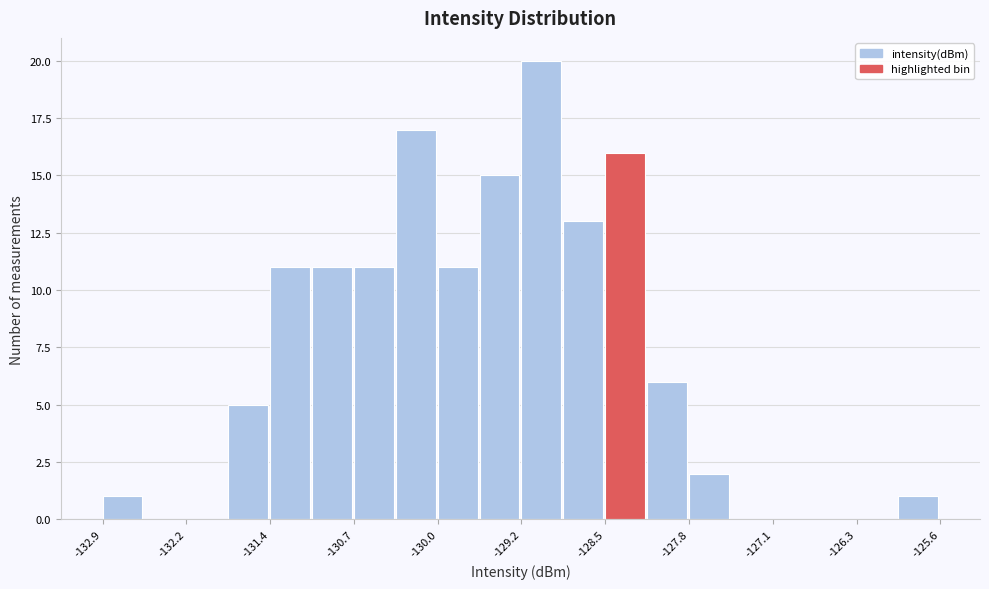

Around what value on the x-axis is the tallest bar? Give the approximate position of its centre, as read against the axis.

-129.1